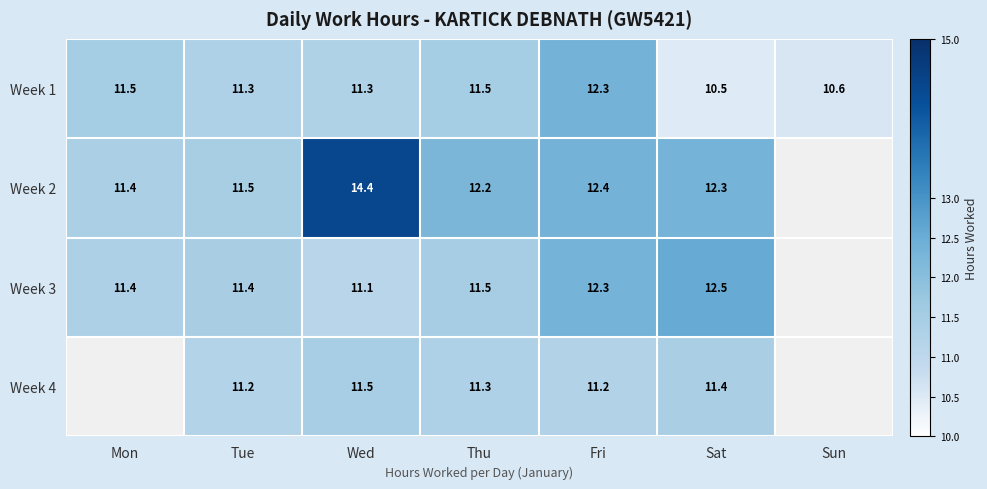

At which category is the sum across all series the highest?

Fri